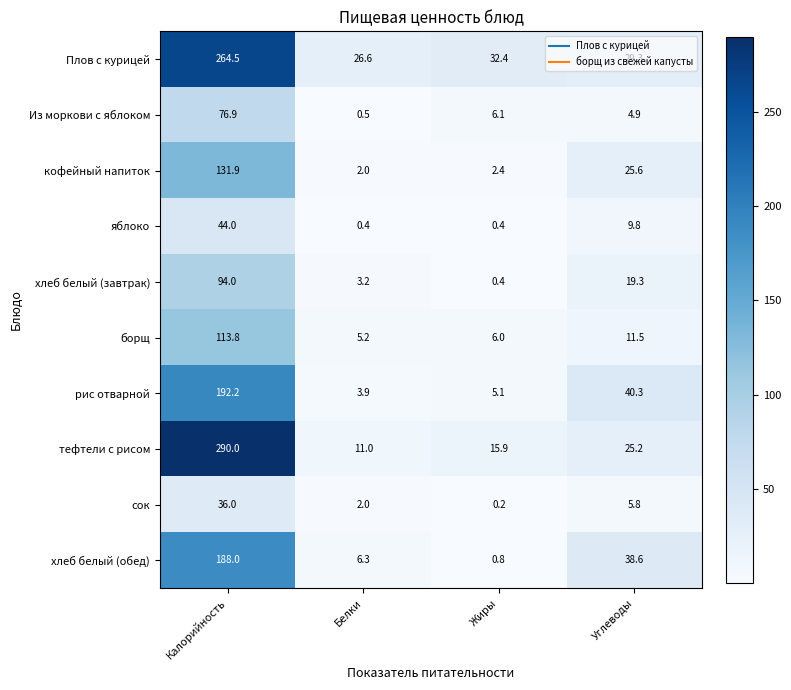

At which category is the sum across all series the highest?

Калорийность